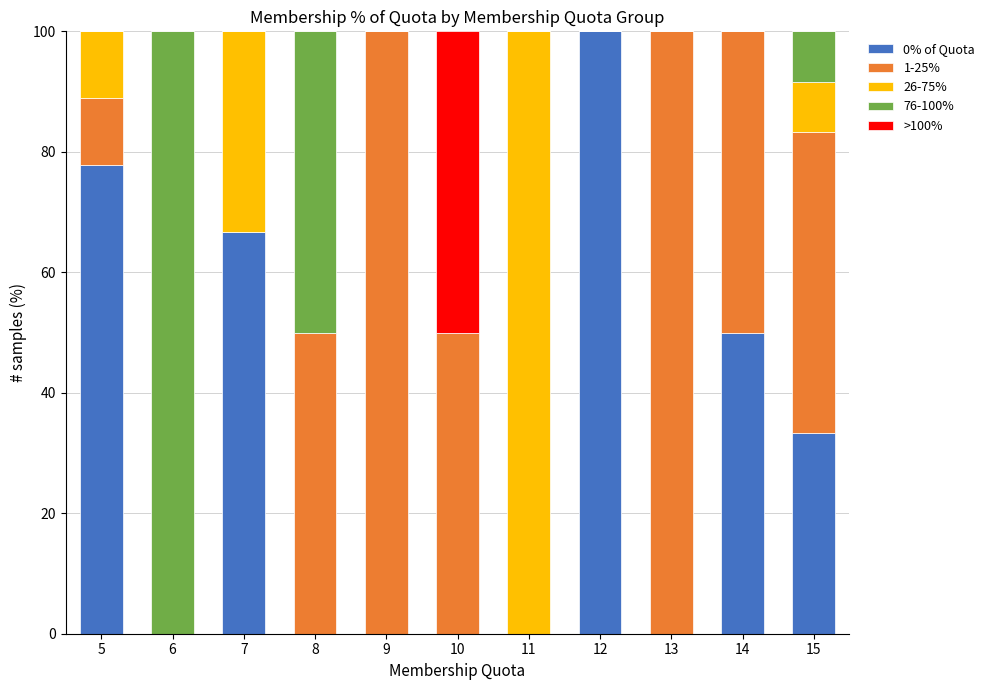

The value of 0% of Quota at 11 is 0.0. True or false?

True